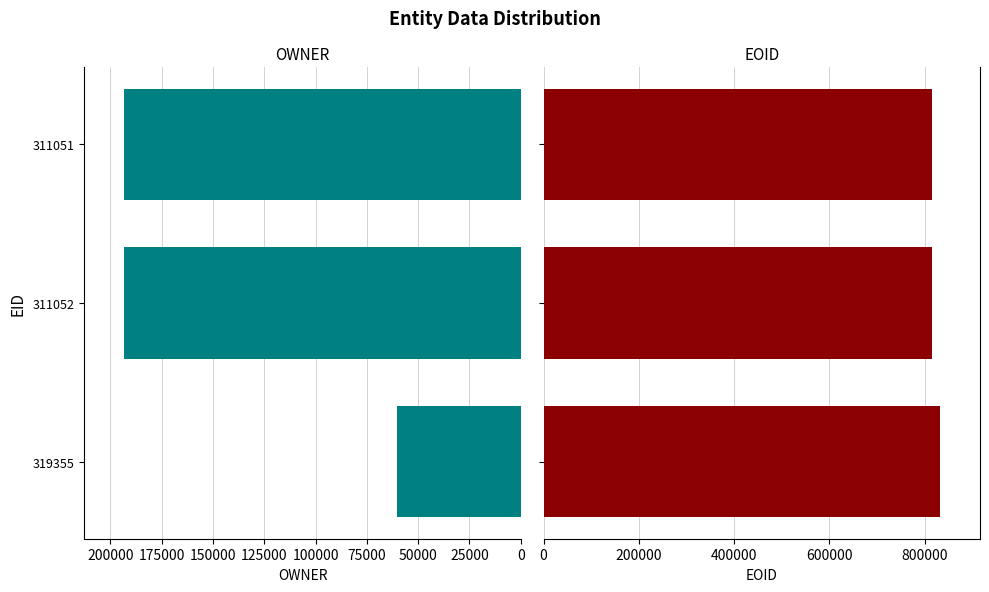

What is the greatest value displayed?

833126